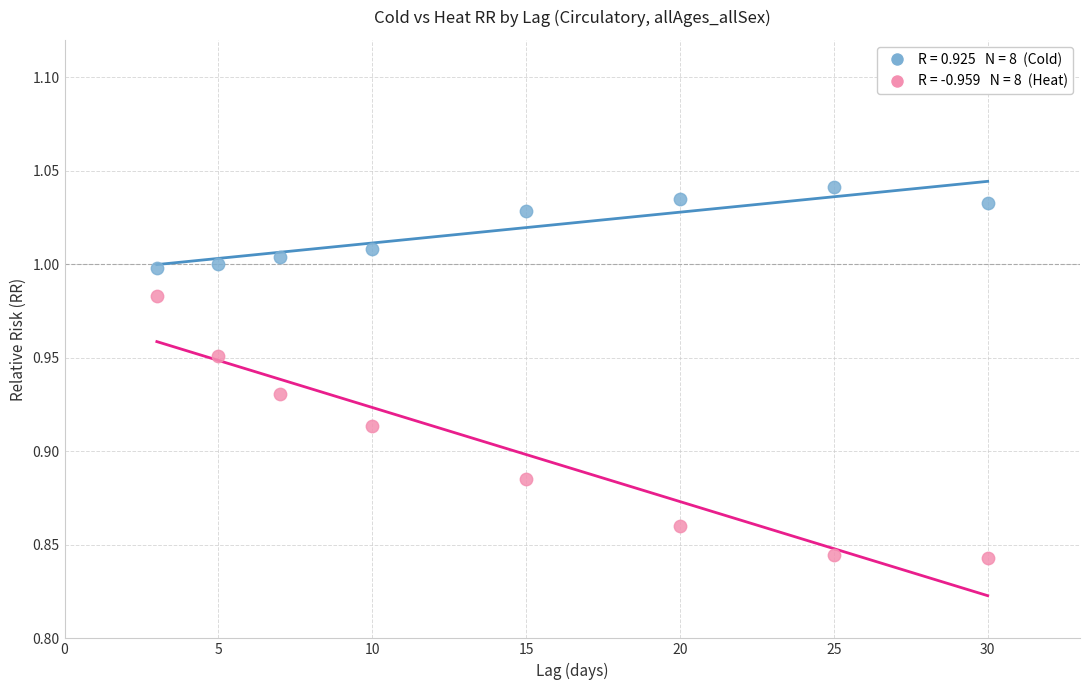

Across all data points, what is the range of X values (max minus min)?

27.0